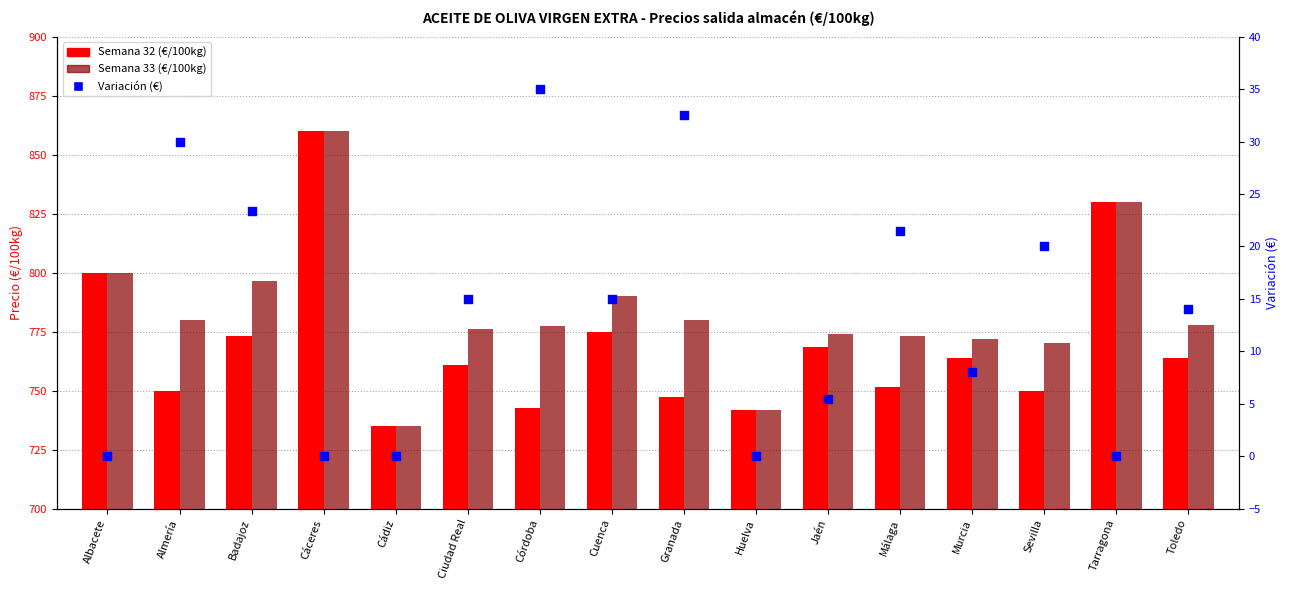

Which series has the widest spread of Y values?

Semana 32 (€/100kg)